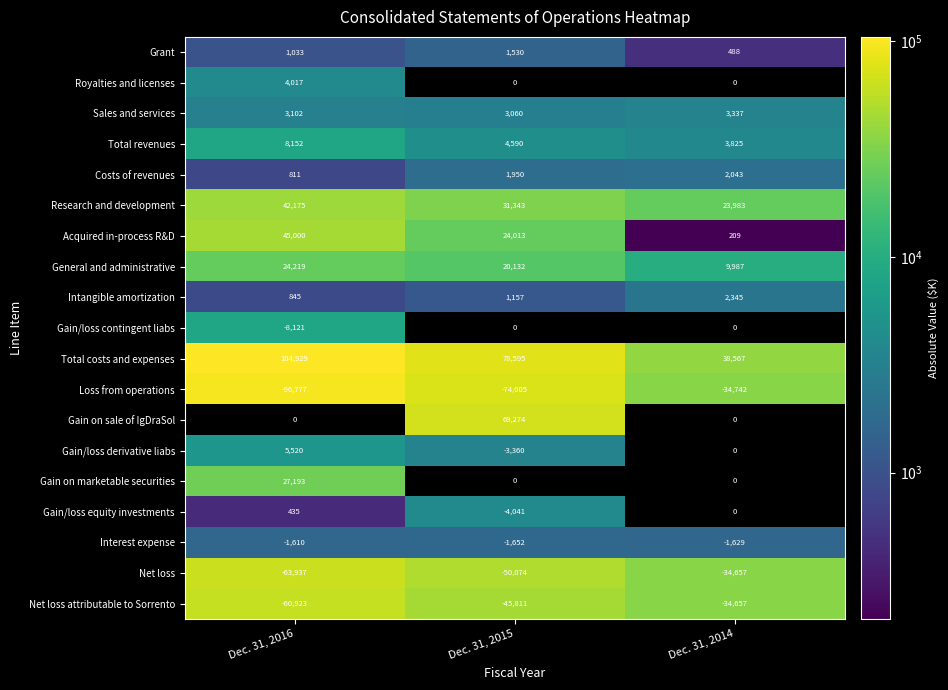

At which label does Loss from operations first exceed -74005?

Dec. 31, 2014